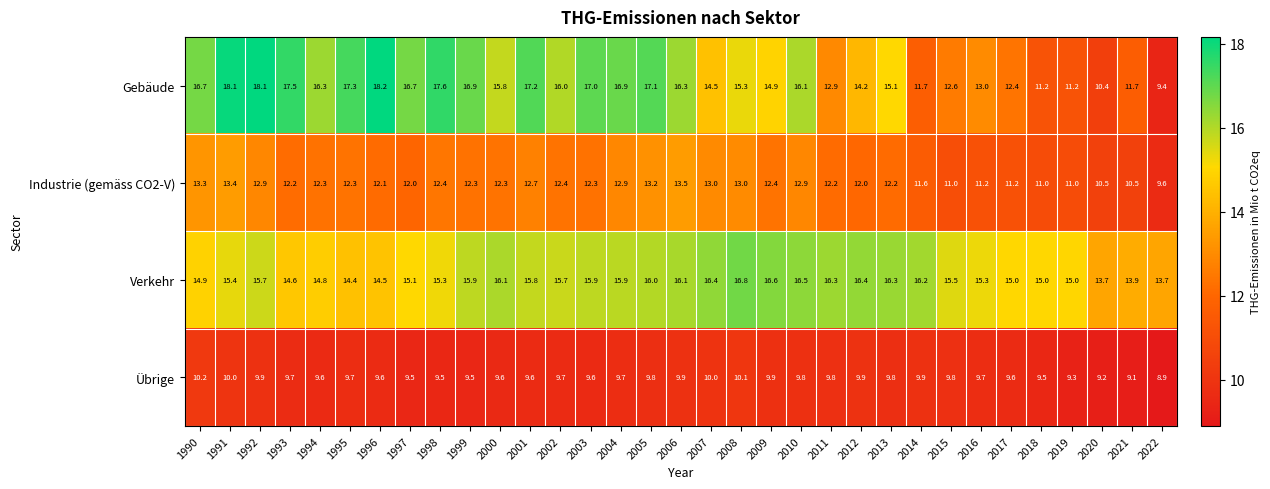

What value does the Übrige series have at 2021?

9.1